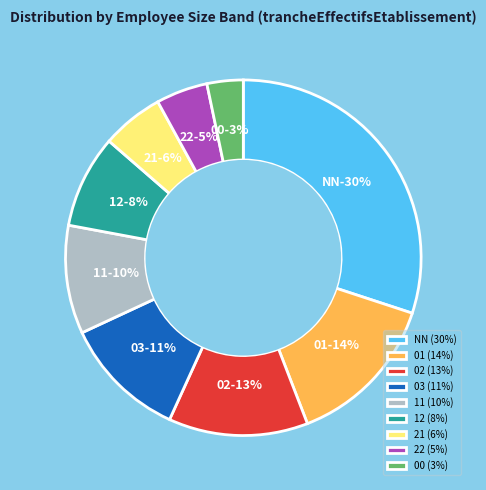

True or false: 03 accounts for 1% of the total.

False